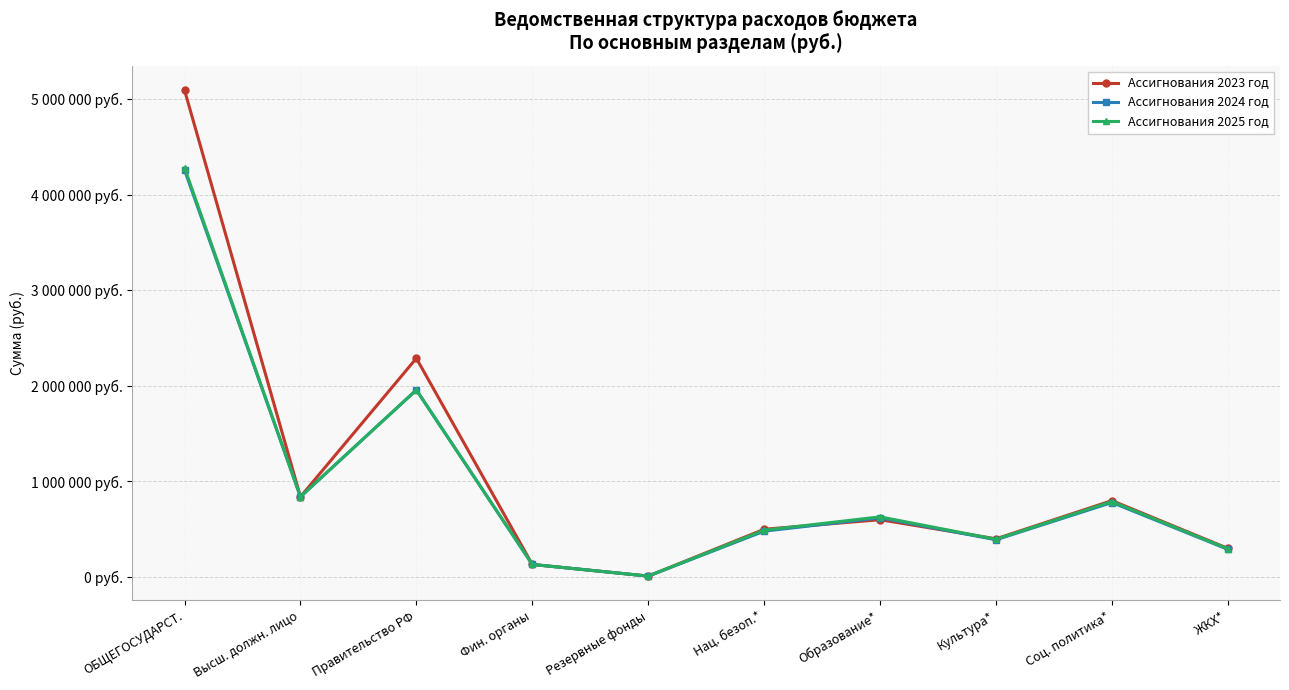

Reading left to right, list all the values displayed in this chart.

Ассигнования 2023 год: ОБЩЕГОСУДАРСТ.=5095562	Высш. должн. лицо=840000	Правительство РФ=2289147	Фин. органы=131915	Резервные фонды=10000	Нац. безоп.*=500000	Образование*=600000	Культура*=400000	Соц. политика*=800000	ЖКХ*=300000
Ассигнования 2024 год: ОБЩЕГОСУДАРСТ.=4259800	Высш. должн. лицо=840000	Правительство РФ=1957800	Фин. органы=131915	Резервные фонды=10000	Нац. безоп.*=480000	Образование*=620000	Культура*=390000	Соц. политика*=780000	ЖКХ*=290000
Ассигнования 2025 год: ОБЩЕГОСУДАРСТ.=4282800	Высш. должн. лицо=840000	Правительство РФ=1957800	Фин. органы=131915	Резервные фонды=10000	Нац. безоп.*=490000	Образование*=630000	Культура*=395000	Соц. политика*=790000	ЖКХ*=295000